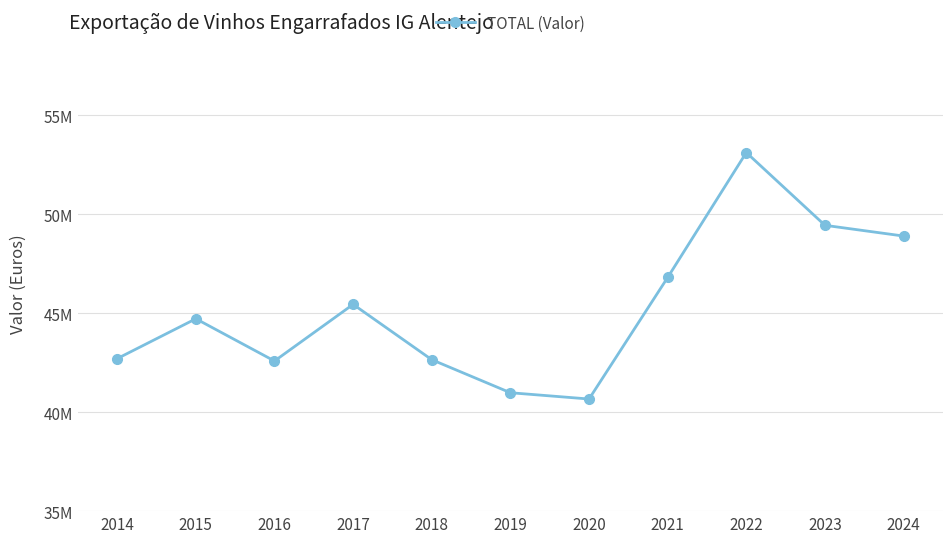

What is the minimum value shown in the chart?

40666029